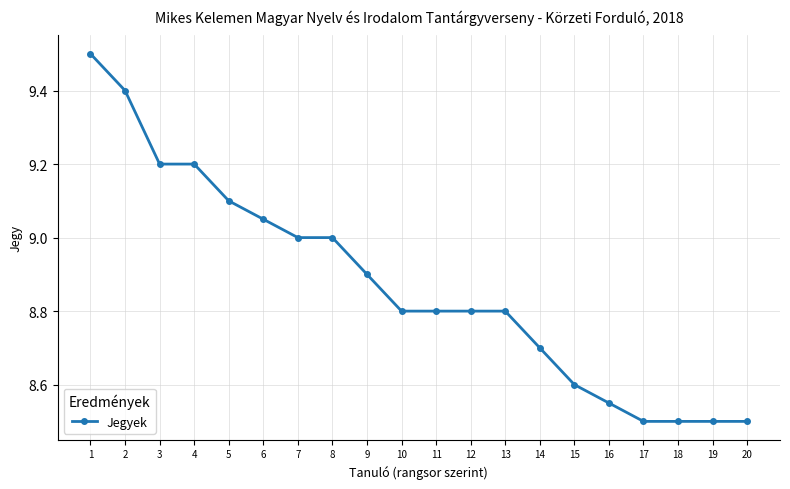

Which has a higher value, 9 or 8?

8